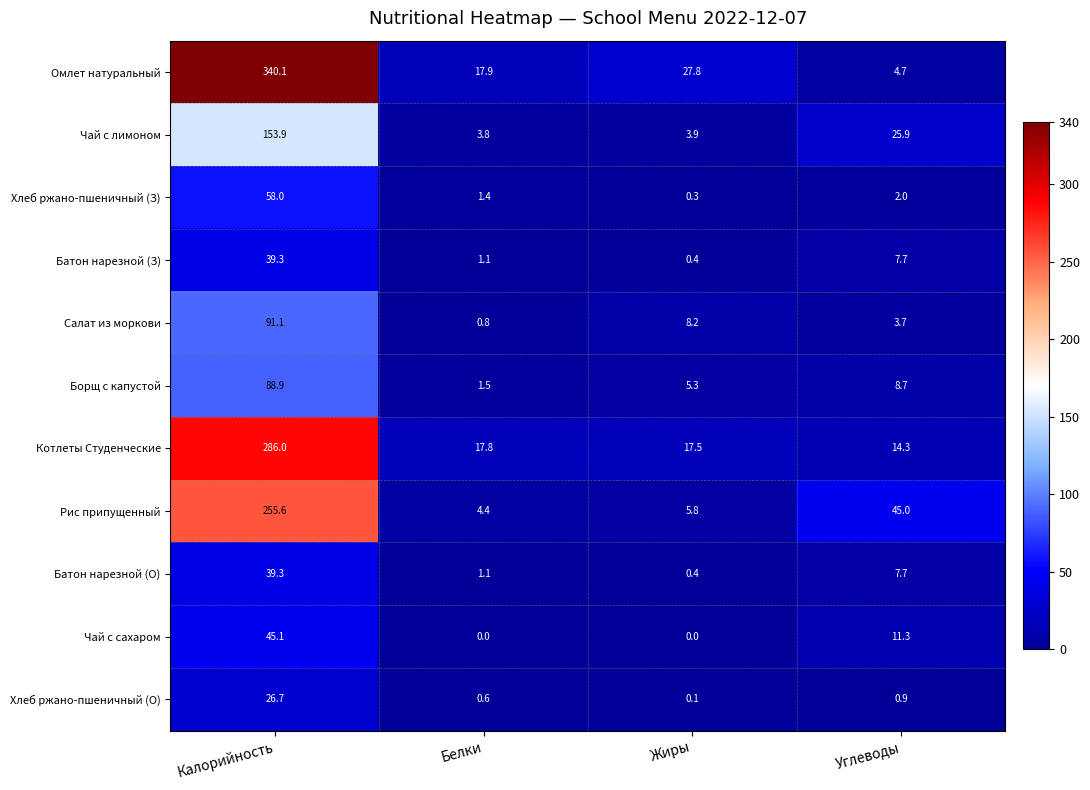

Between Калорийность and Углеводы, which series saw the biggest shift?

Омлет натуральный